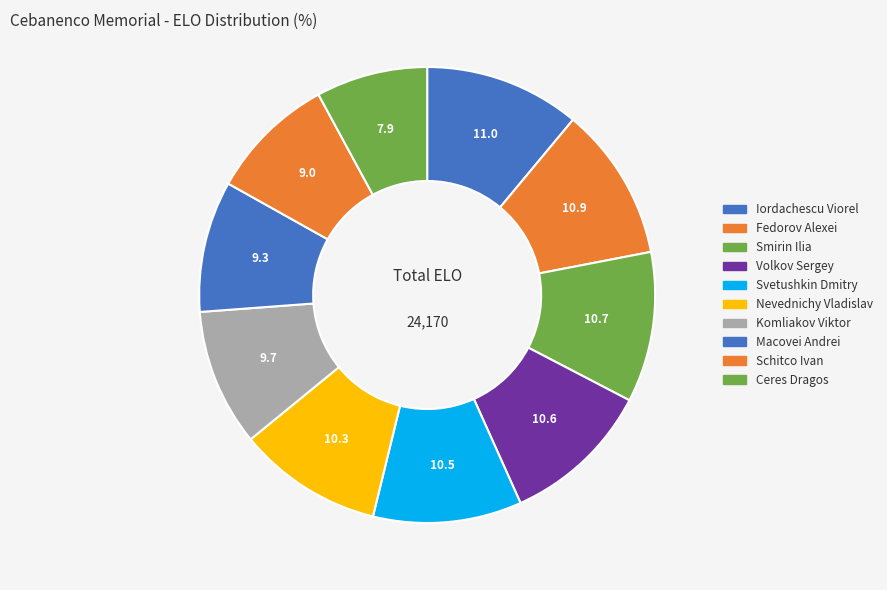

How many segments does this pie chart have?

10